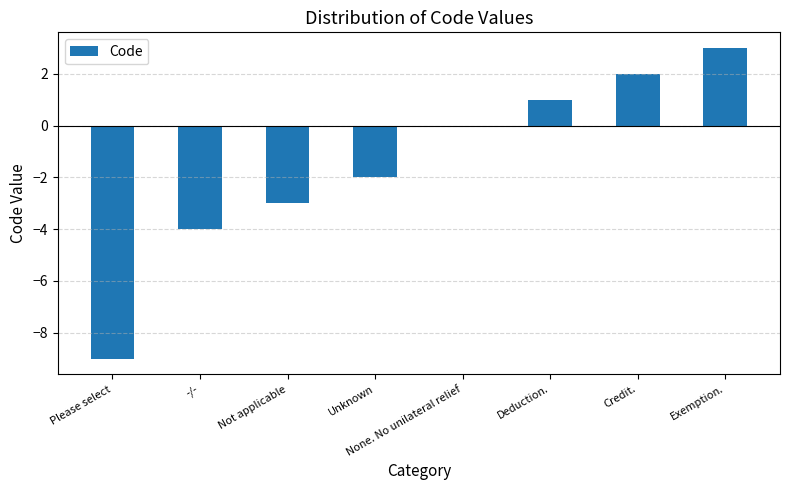

What is the sum of all values?

-12